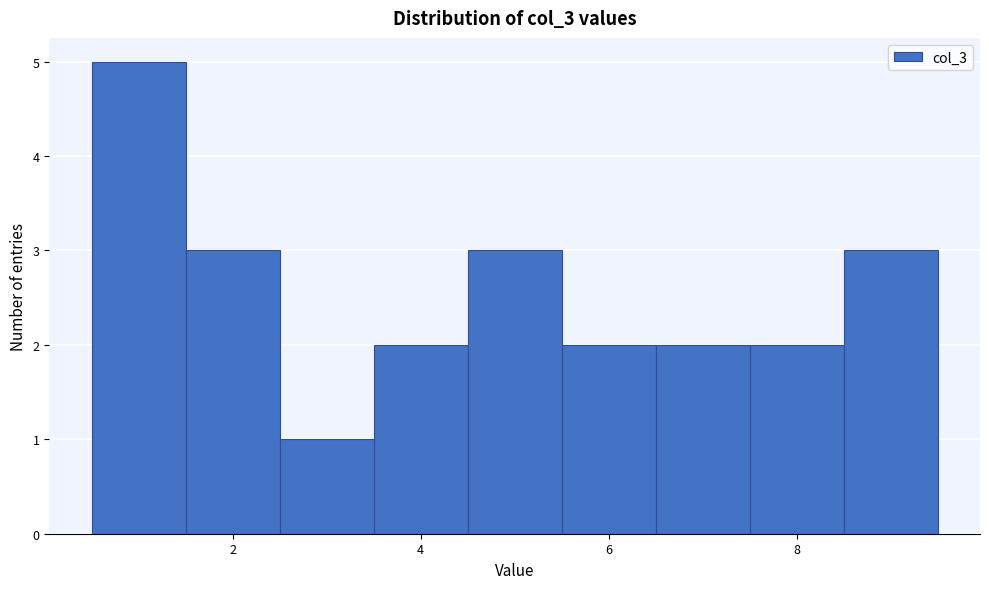

Reading left to right, list every bar in this chart as the range it spans on the x-axis followed by its height. Neither the bar edges nor the heights are printed on the chart, so give them approximately, as read against the axes.

0.5 to 1.5: 5
1.5 to 2.5: 3
2.5 to 3.5: 1
3.5 to 4.5: 2
4.5 to 5.5: 3
5.5 to 6.5: 2
6.5 to 7.5: 2
7.5 to 8.5: 2
8.5 to 9.5: 3